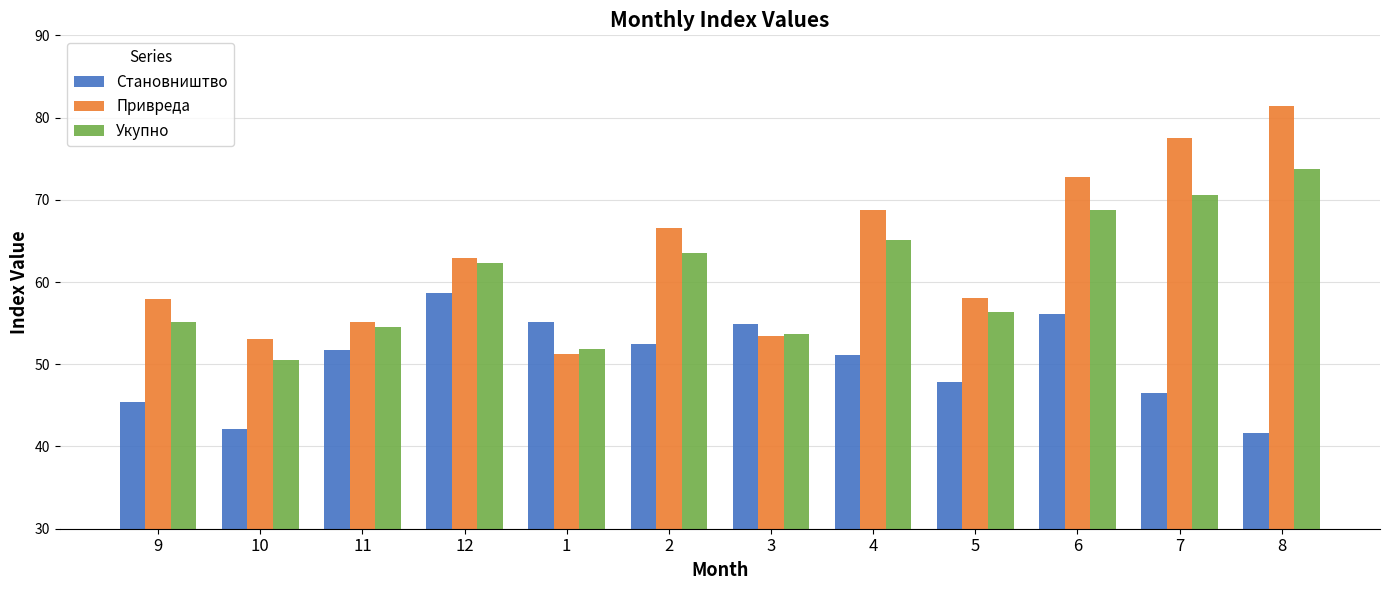

What is the sum of the Привреда values at 9 and 7?

135.4